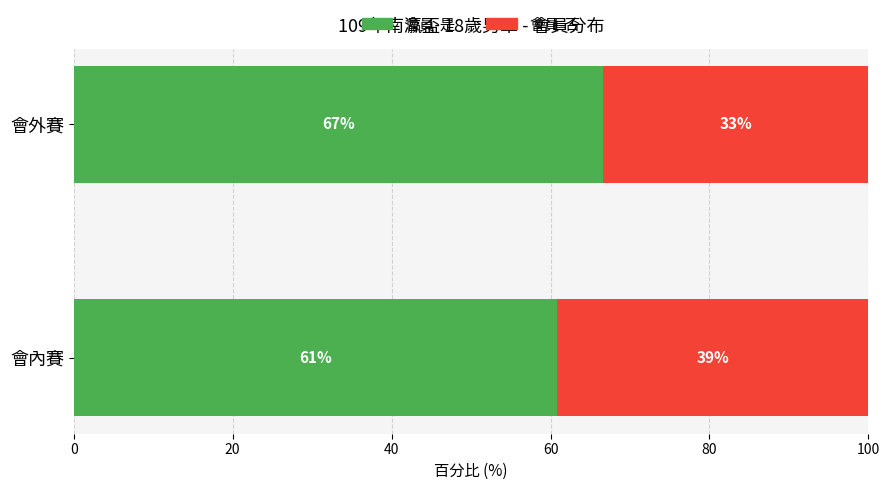

Which category has the lowest value in the 會員-是 series?

會內賽